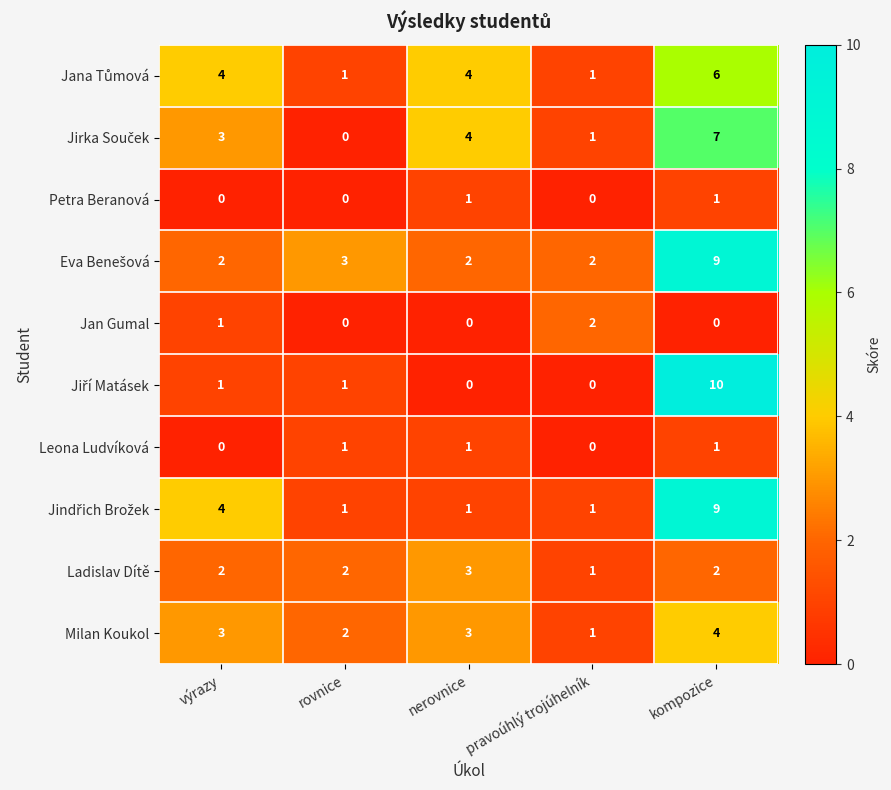

What is the greatest value displayed?

10